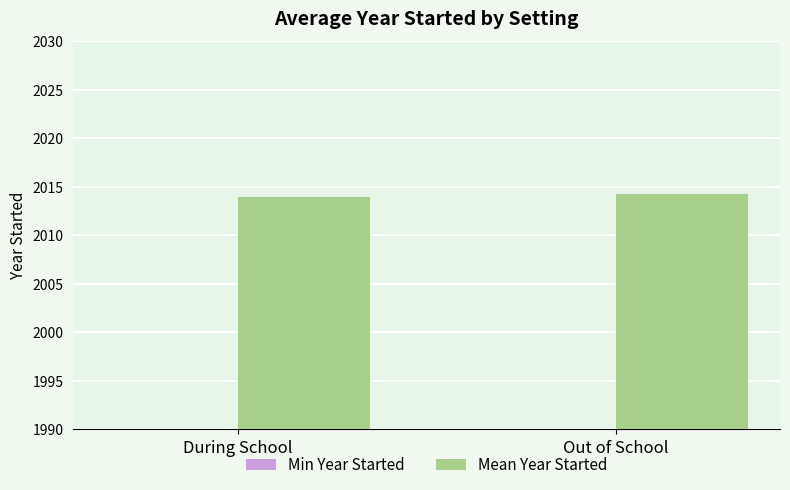

Is the value of Mean Year Started at Out of School greater than the value of Min Year Started at Out of School?

Yes